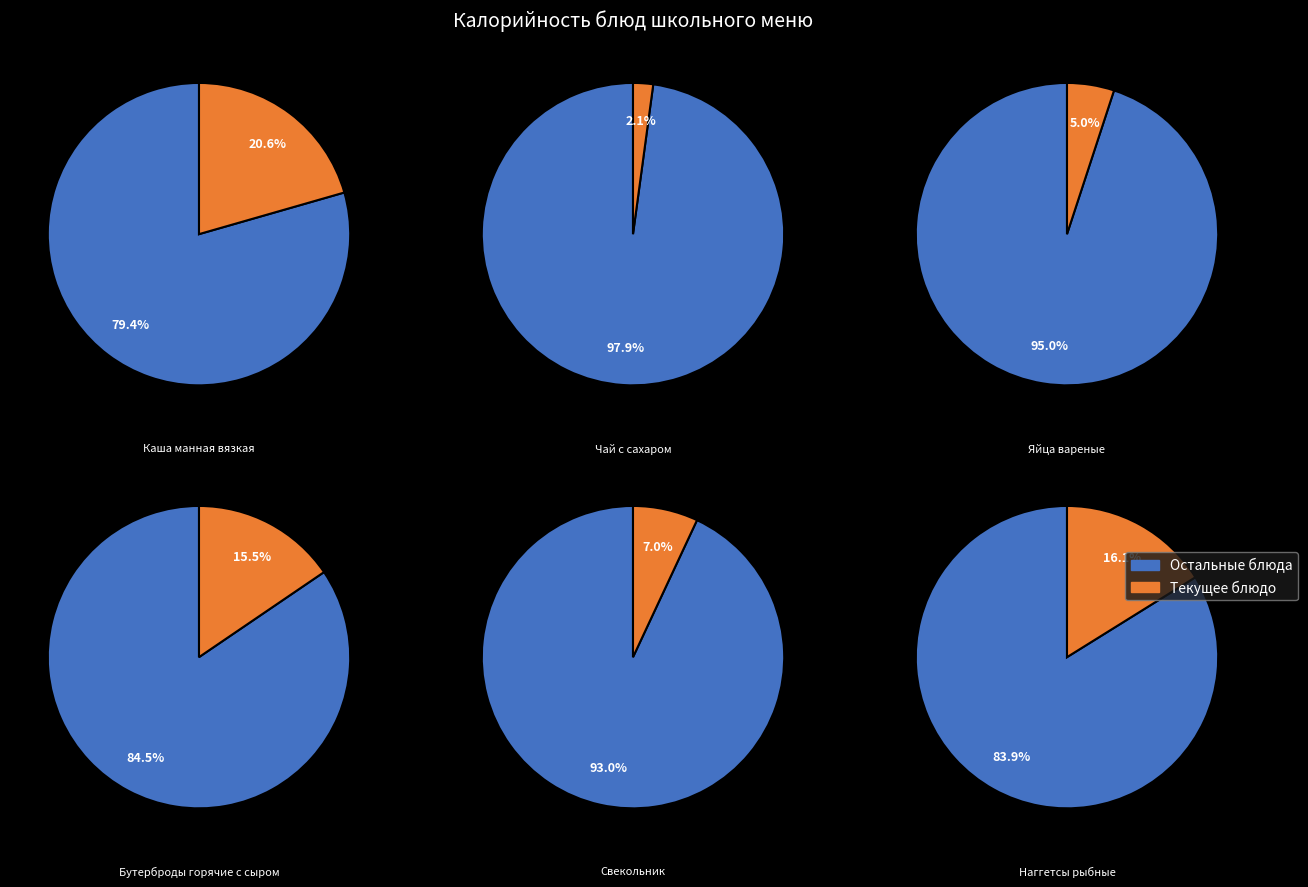

The Каша манная вязкая slice represents 29% of the pie. True or false?

False